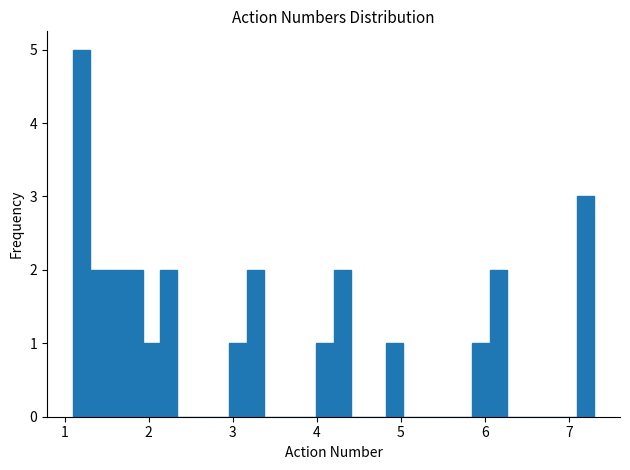

Around what value on the x-axis is the tallest bar? Give the approximate position of its centre, as read against the axis.

1.2